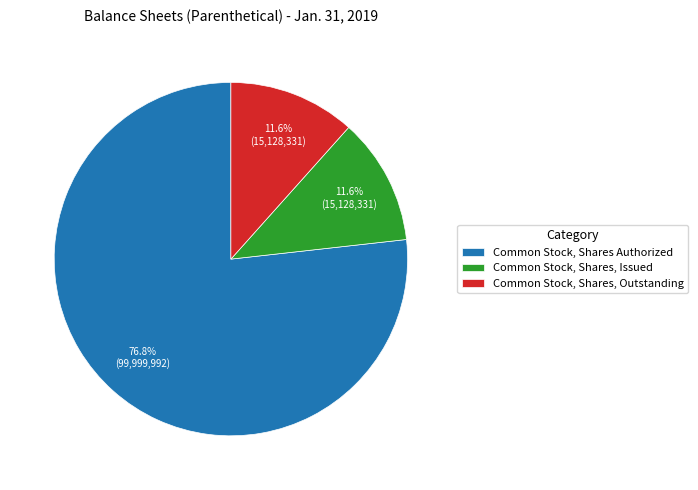

How many slices are in this pie chart?

3